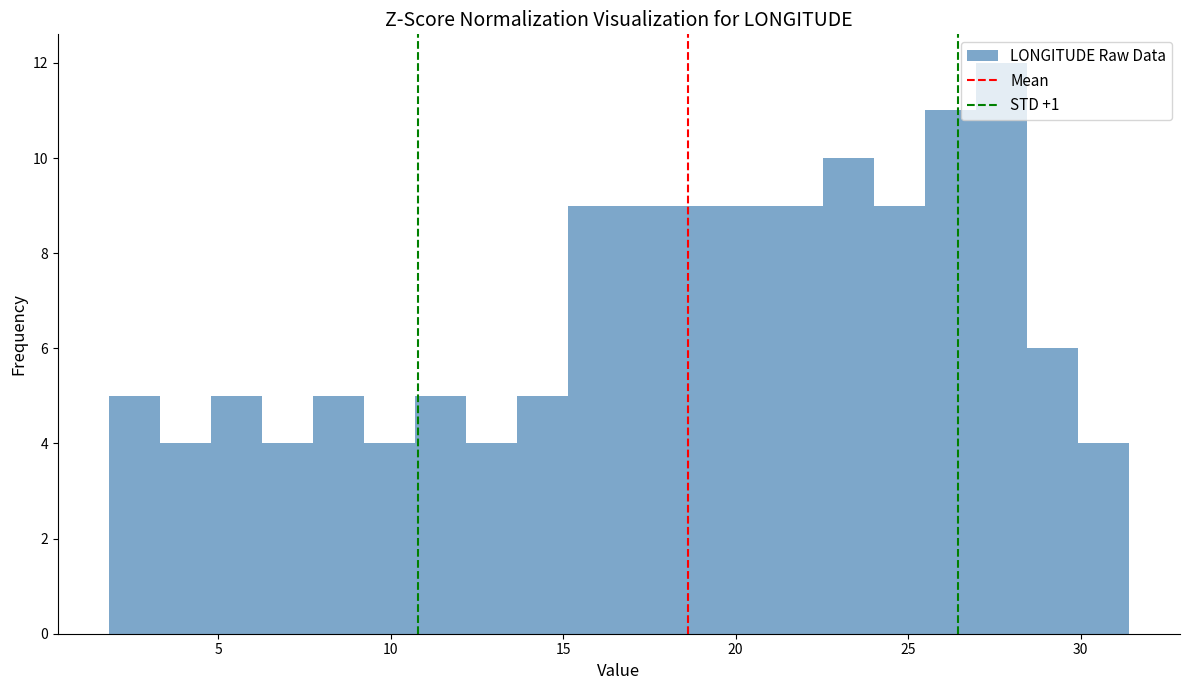

Around what value on the x-axis is the tallest bar? Give the approximate position of its centre, as read against the axis.

27.5